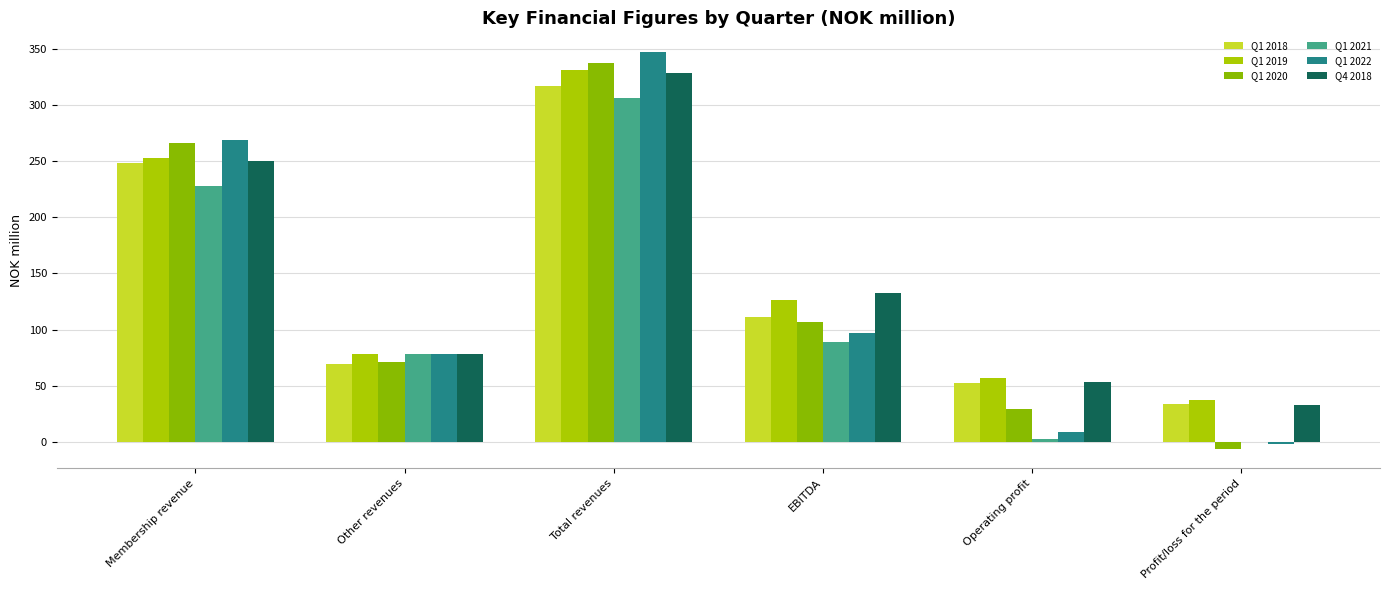

Which series has the largest total across all categories?

Q1 2019